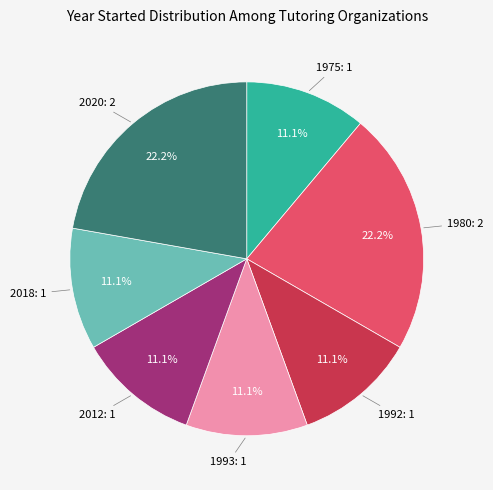

Is there any slice that represents more than half of the pie?

No